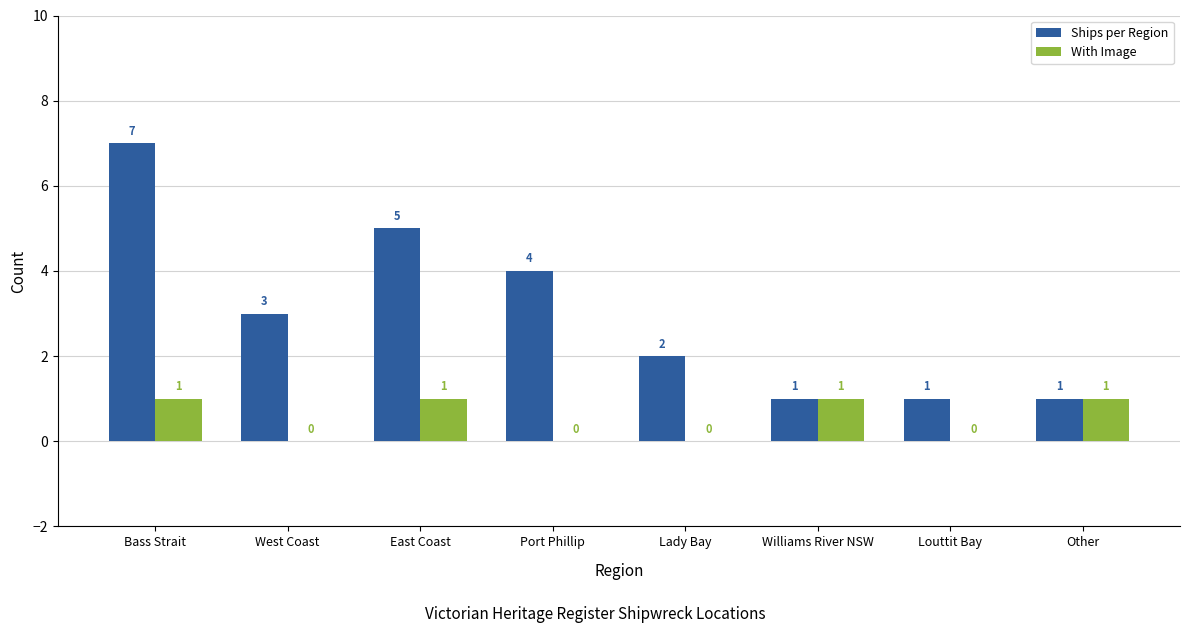

What is the total value across all series at Williams River NSW?

2